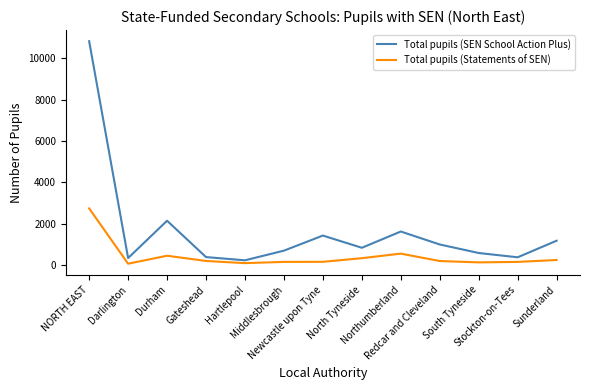

What is the highest value of the Total pupils (SEN School Action Plus) series?

10825